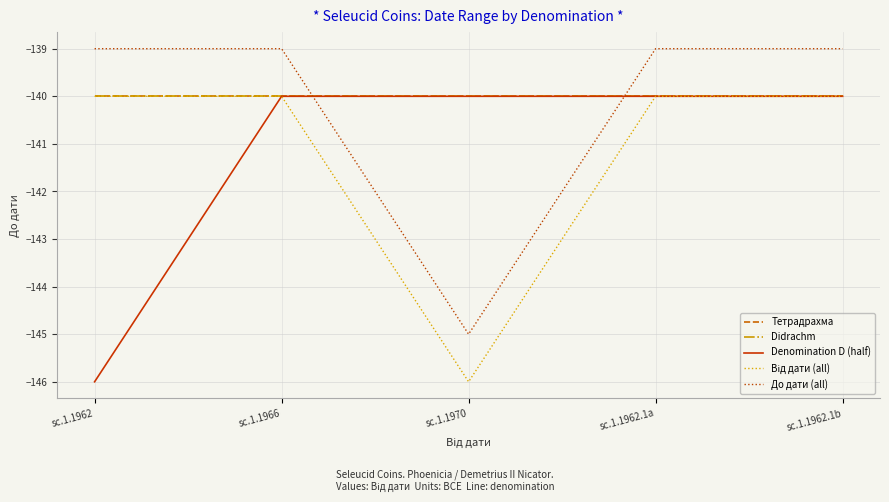

True or false: Denomination D (half) has more than 1 interior local peaks.

False